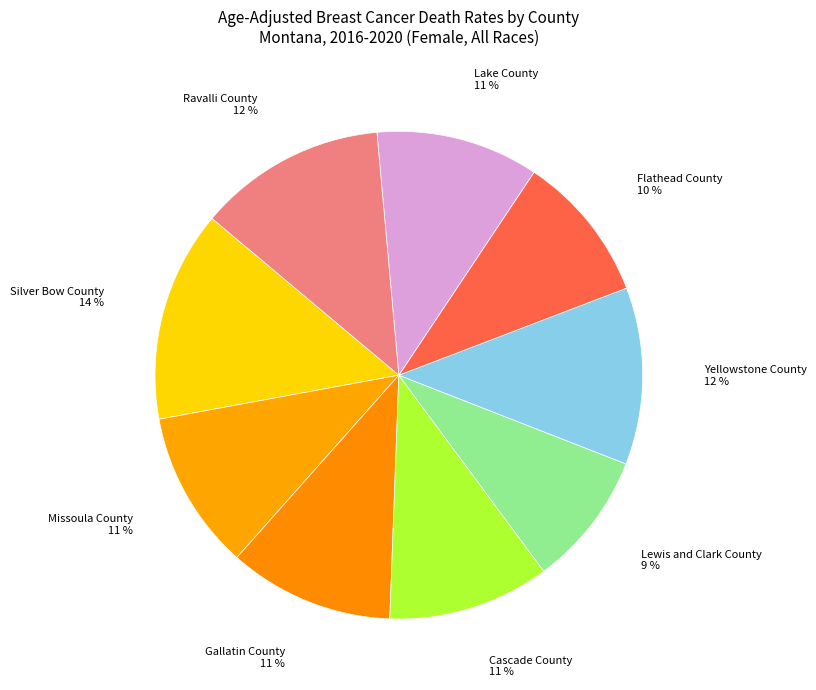

Which has a higher value, Lewis and Clark County or Gallatin County?

Gallatin County